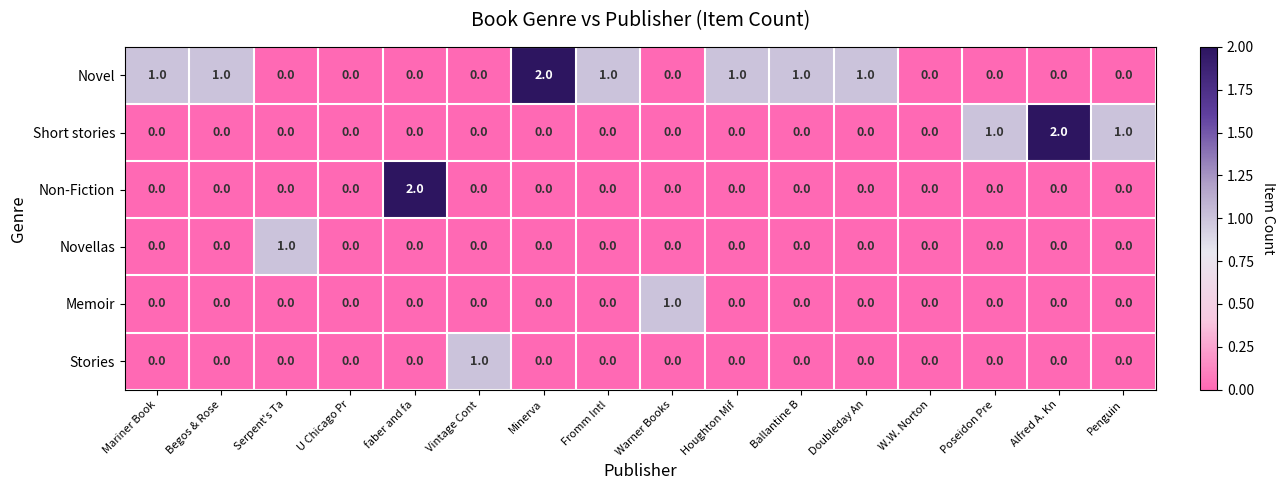

Between Houghton Mif and Alfred A. Kn, which series saw the biggest shift?

Short stories